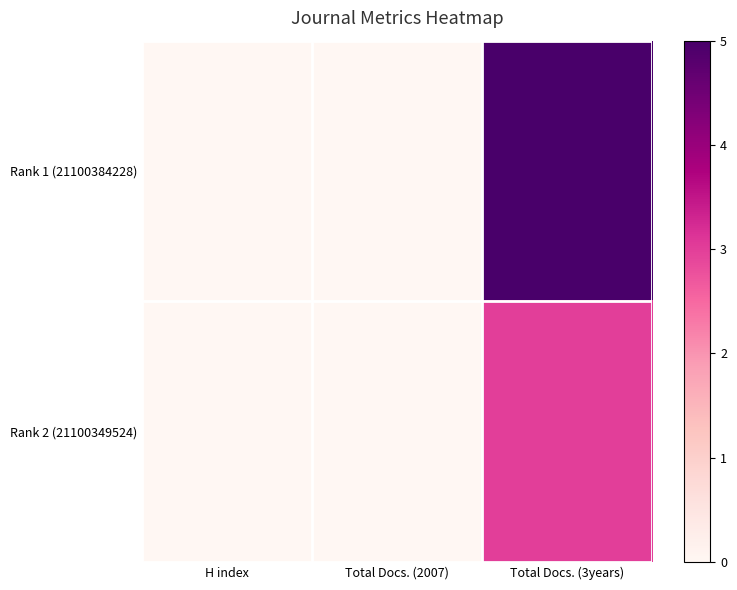

Reading right to left, extract all data points from this chart.

Rank 1 (21100384228): Total Docs. (3years)=5	Total Docs. (2007)=0	H index=0
Rank 2 (21100349524): Total Docs. (3years)=3	Total Docs. (2007)=0	H index=0